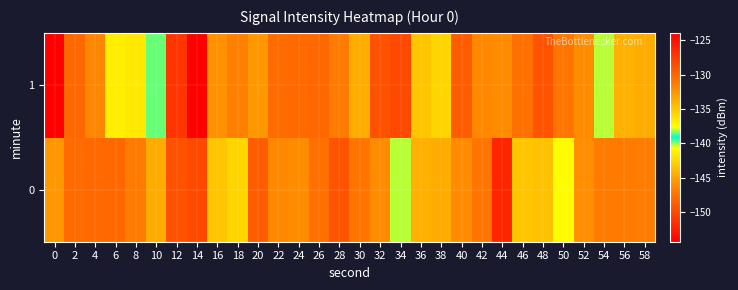

Which category has the lowest value across all series?

14